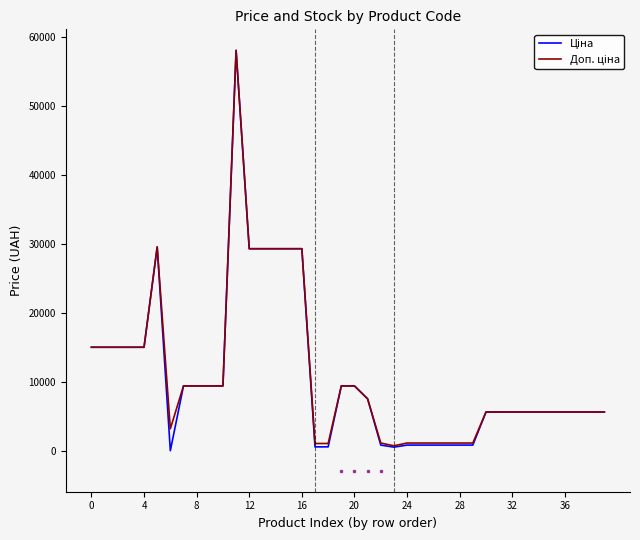

What is the greatest value displayed?

58037.0